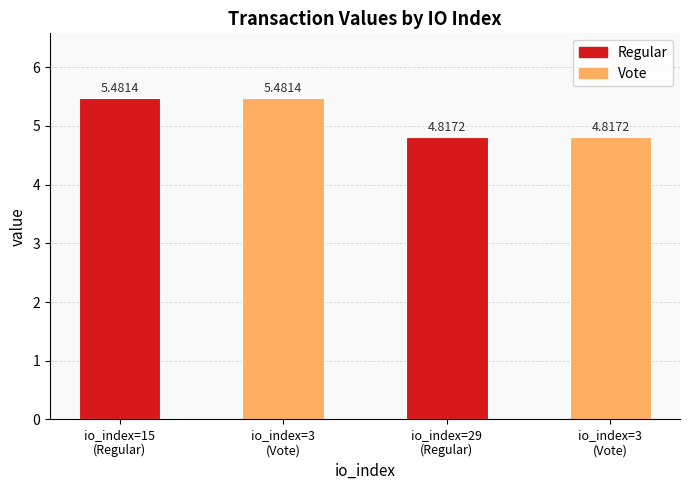

How many bars are there in total?

4